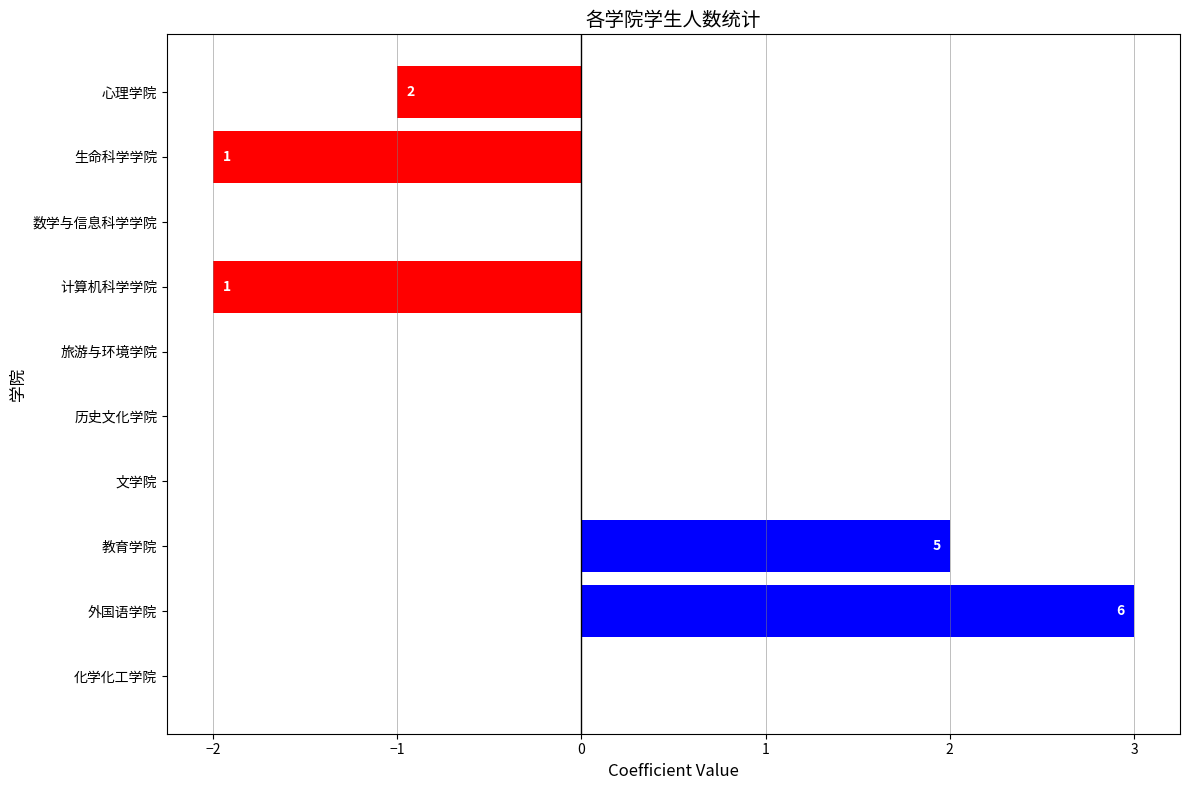

How many values are between -1 and 0?

6